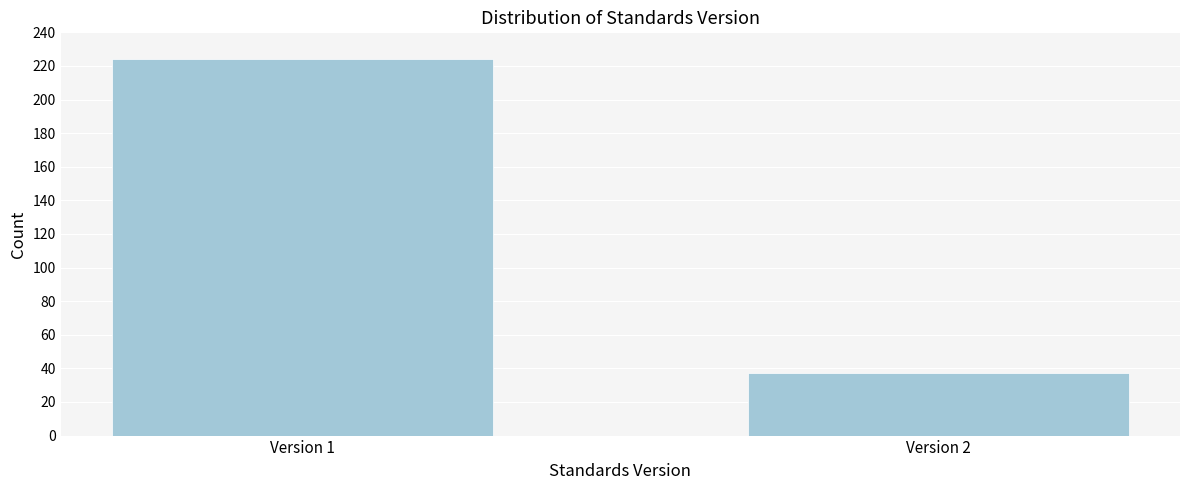

Reading left to right, extract all data points from this chart.

Version 1=224	Version 2=37